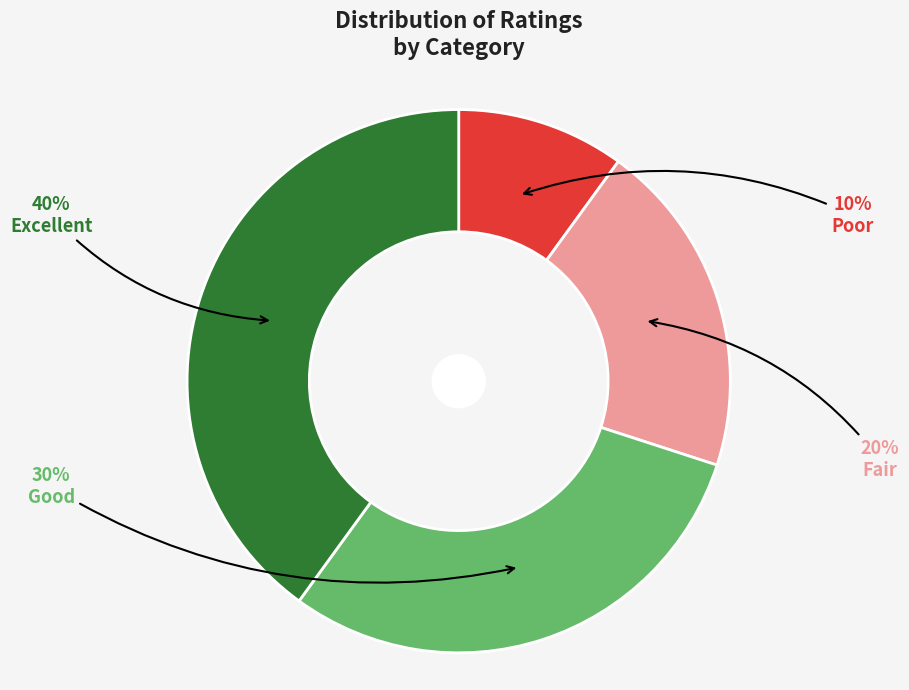

How many segments does this pie chart have?

4